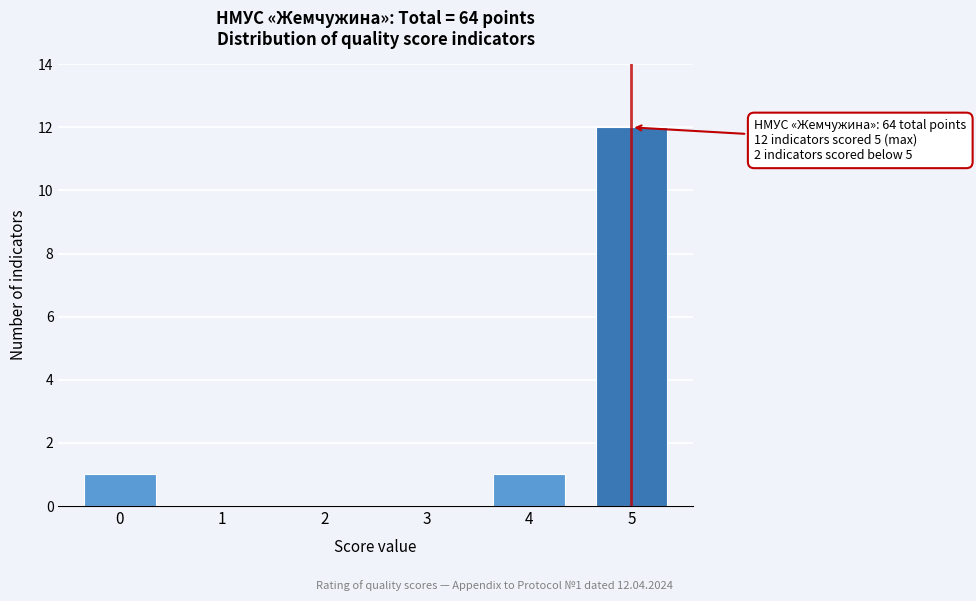

Reading right to left, extract all data points from this chart.

5=12	4=1	3=0	2=0	1=0	0=1